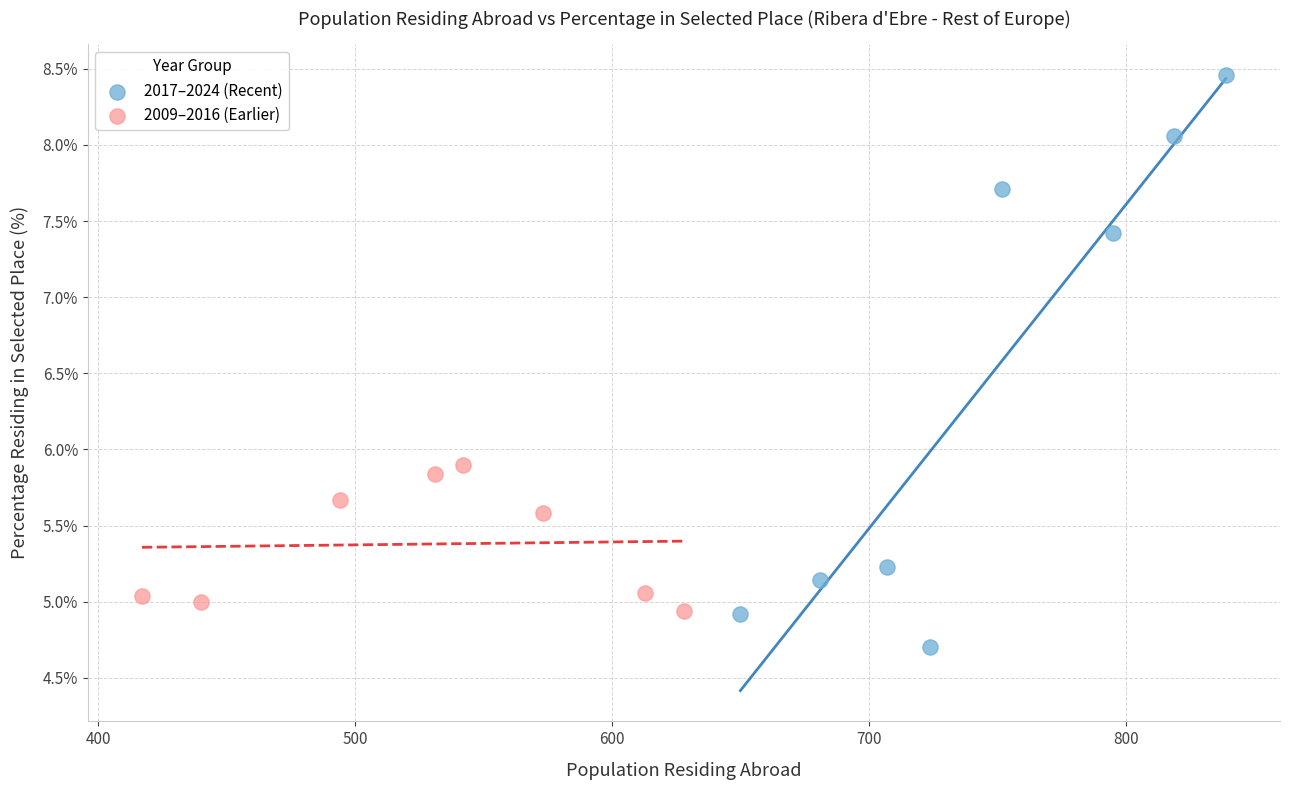

Which series contains the highest Y value?

2017–2024 (Recent)